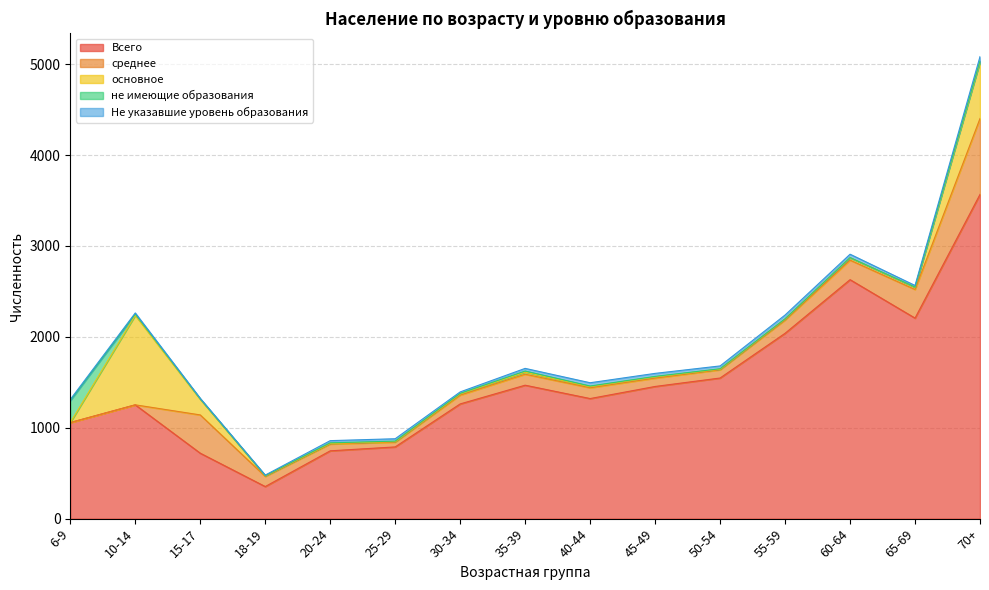

Reading left to right, list all the values displayed in this chart.

Всего: 6-9=1057	10-14=1252	15-17=720	18-19=353	20-24=746	25-29=789	30-34=1262	35-39=1468	40-44=1321	45-49=1454	50-54=1547	55-59=2039	60-64=2629	65-69=2206	70+=3567
среднее: 6-9=0	10-14=0	15-17=421	18-19=112	20-24=75	25-29=53	30-34=97	35-39=121	40-44=119	45-49=92	50-54=91	55-59=146	60-64=215	65-69=315	70+=835
основное: 6-9=0	10-14=985	15-17=172	18-19=7	20-24=7	25-29=6	30-34=13	35-39=23	40-44=12	45-49=13	50-54=7	55-59=12	60-64=26	65-69=24	70+=624
не имеющие образования: 6-9=242	10-14=14	15-17=5	18-19=1	20-24=6	25-29=5	30-34=6	35-39=12	40-44=7	45-49=6	50-54=4	55-59=2	60-64=2	65-69=2	70+=10
Не указавшие уровень образования: 6-9=12	10-14=12	15-17=5	18-19=6	20-24=24	25-29=26	30-34=16	35-39=29	40-44=36	45-49=33	50-54=31	55-59=41	60-64=37	65-69=18	70+=47